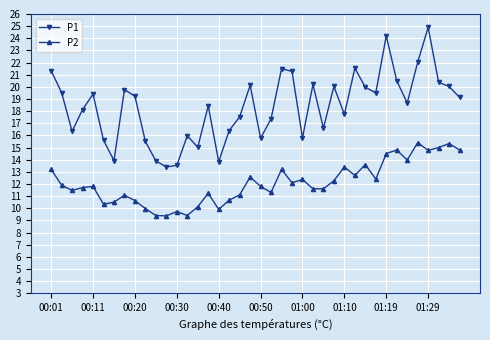

Which series has the largest total across all categories?

P1